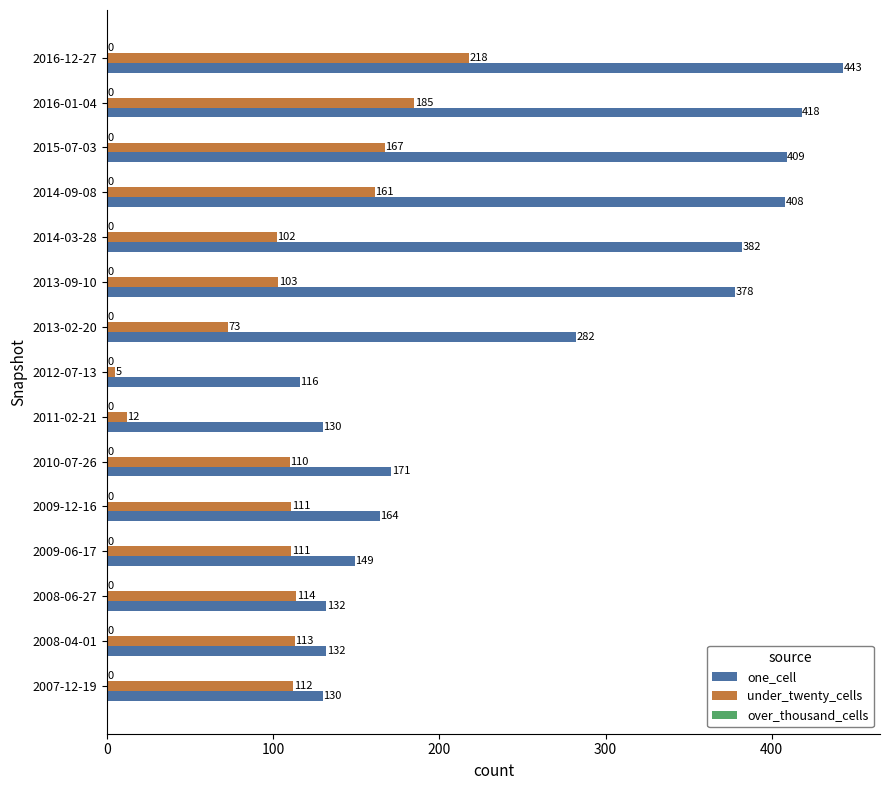

What is the total value across all series at 2010-07-26?

281